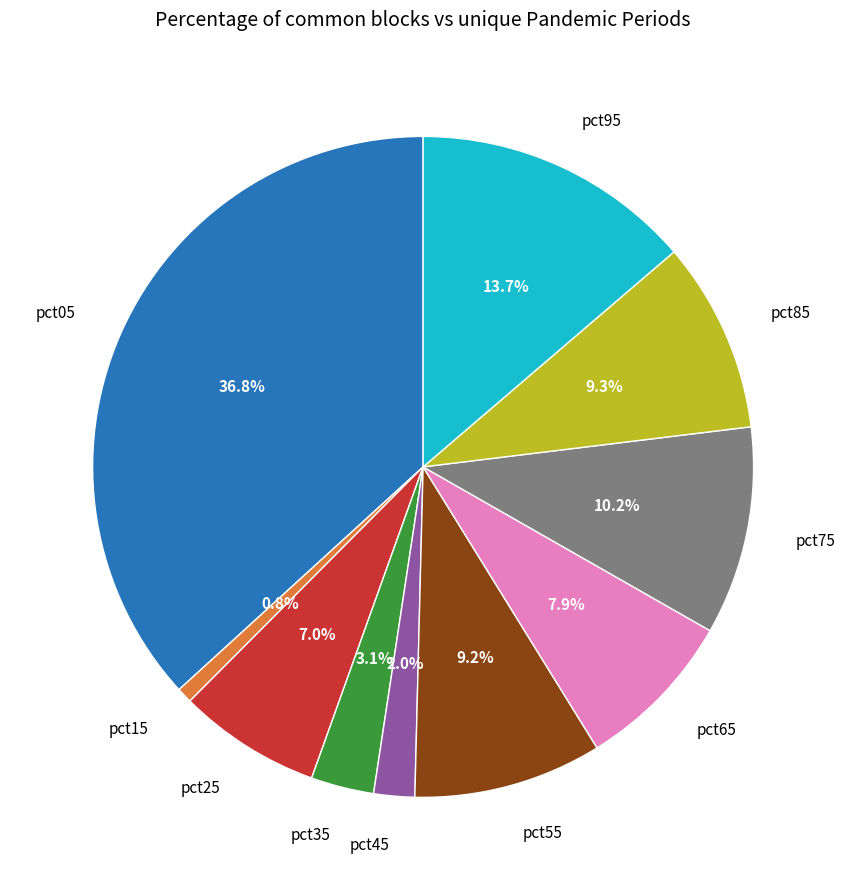

What percentage is NOT represented by pct45?

98.0%